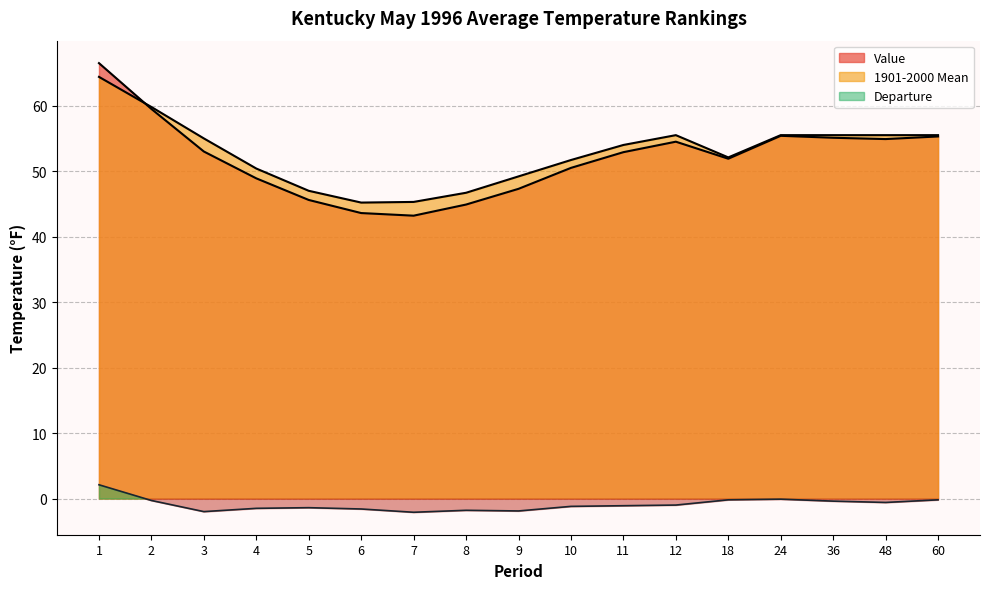

What are all the series names shown in the legend?

Value, 1901-2000 Mean, Departure